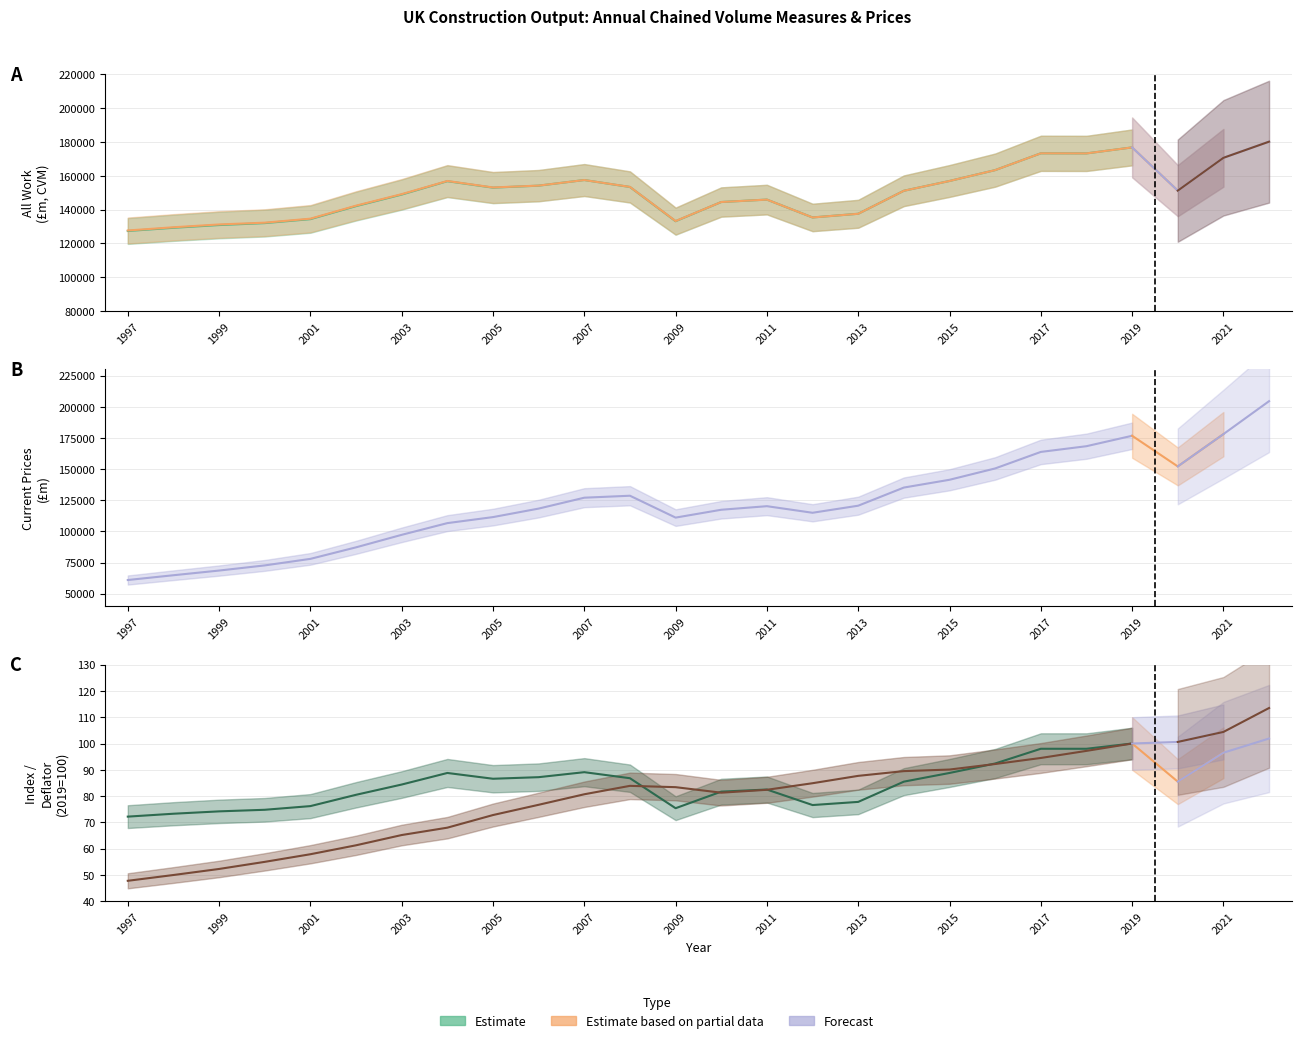

What is the total value across all series at 2005?

417687.4